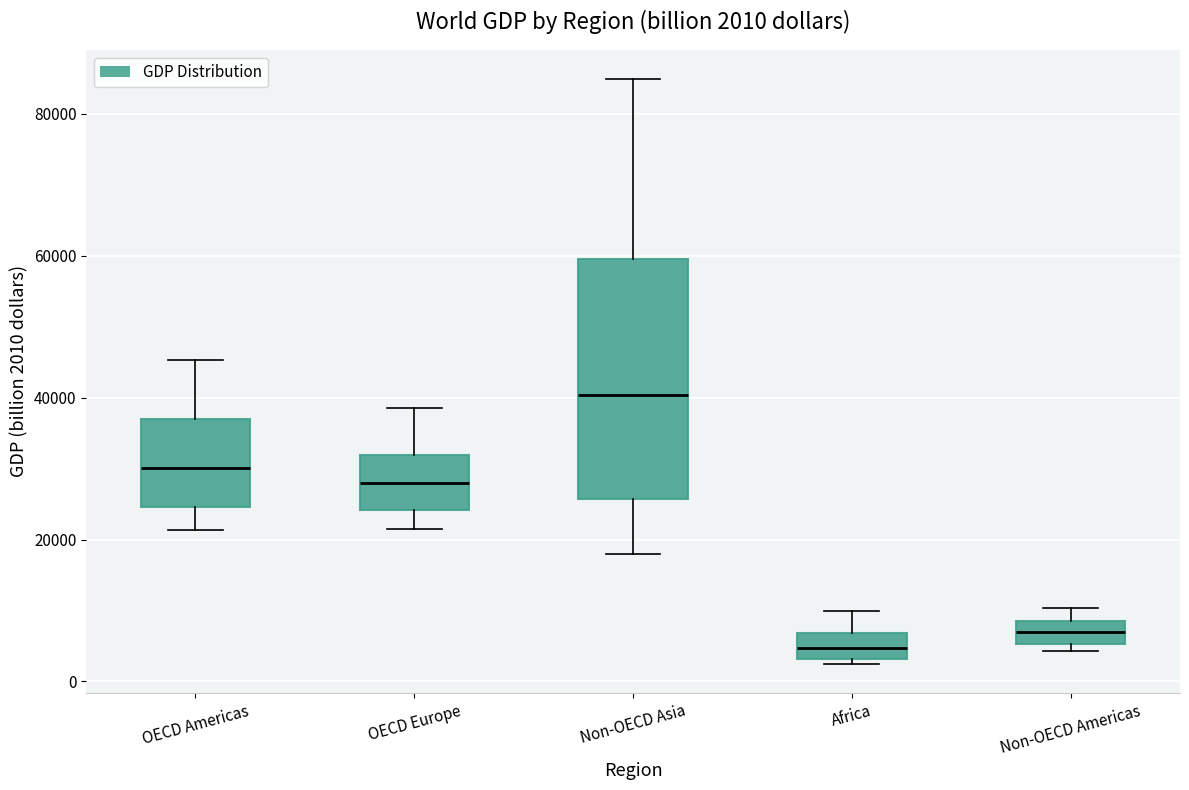

Which box has the highest median line?

Non-OECD Asia